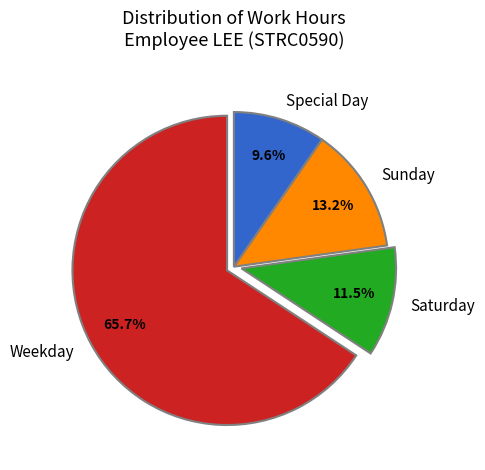

Which slice represents more than half of the pie?

Weekday